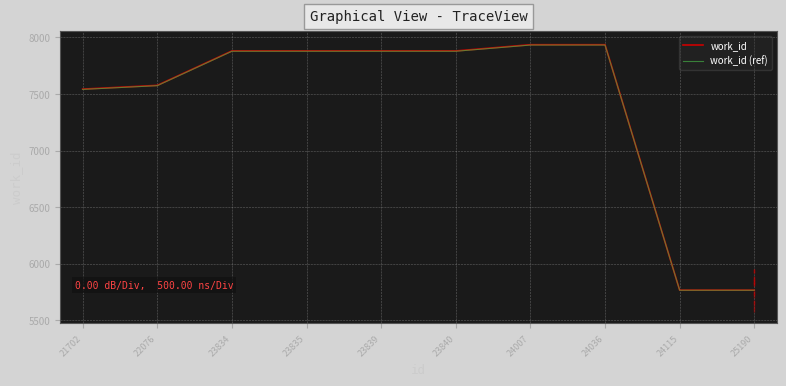

Reading left to right, extract all data points from this chart.

work_id: 21702=7542.0	22076=7575.0	23834=7879.0	23835=7879.0	23839=7879.0	23840=7879.0	24007=7934.0	24036=7934.0	24115=5767.0	25190=5767.0
work_id (ref): 21702=7539.5	22076=7572.4	23834=7876.1	23835=7876.1	23839=7876.1	23840=7876.1	24007=7931.1	24036=7931.1	24115=5766.2	25190=5766.2